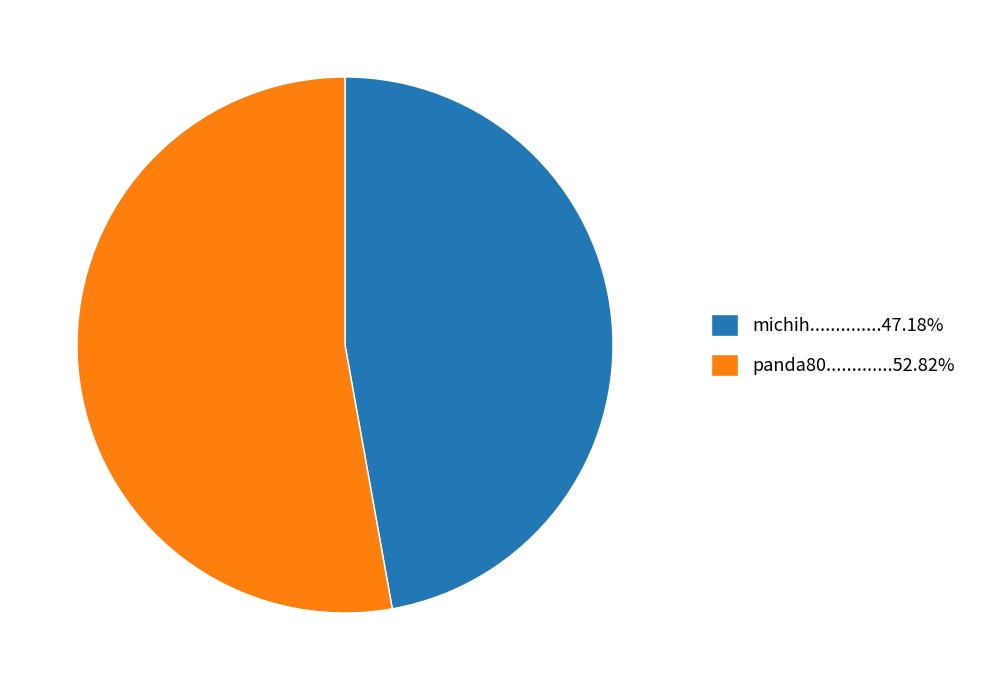

Is there a majority slice in this chart?

Yes